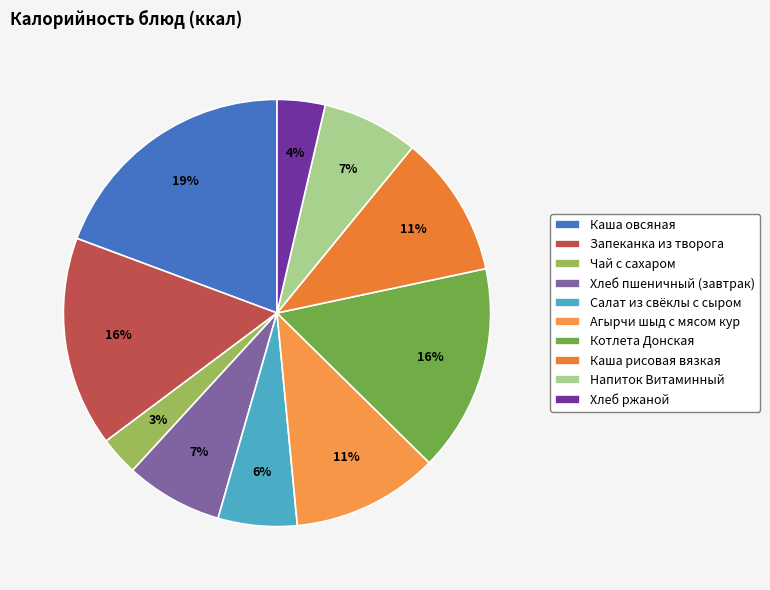

To the nearest percent, what portion does Котлета Донская represent?

16%